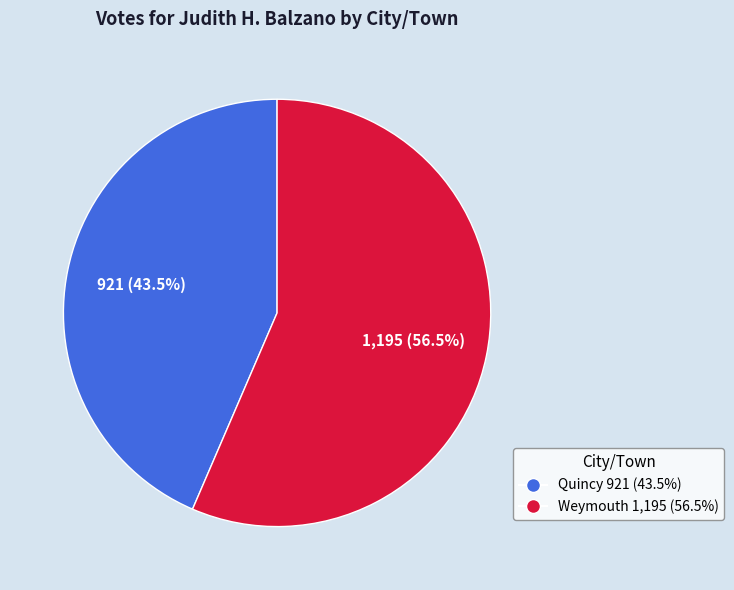

Which has a higher value, Weymouth or Quincy?

Weymouth